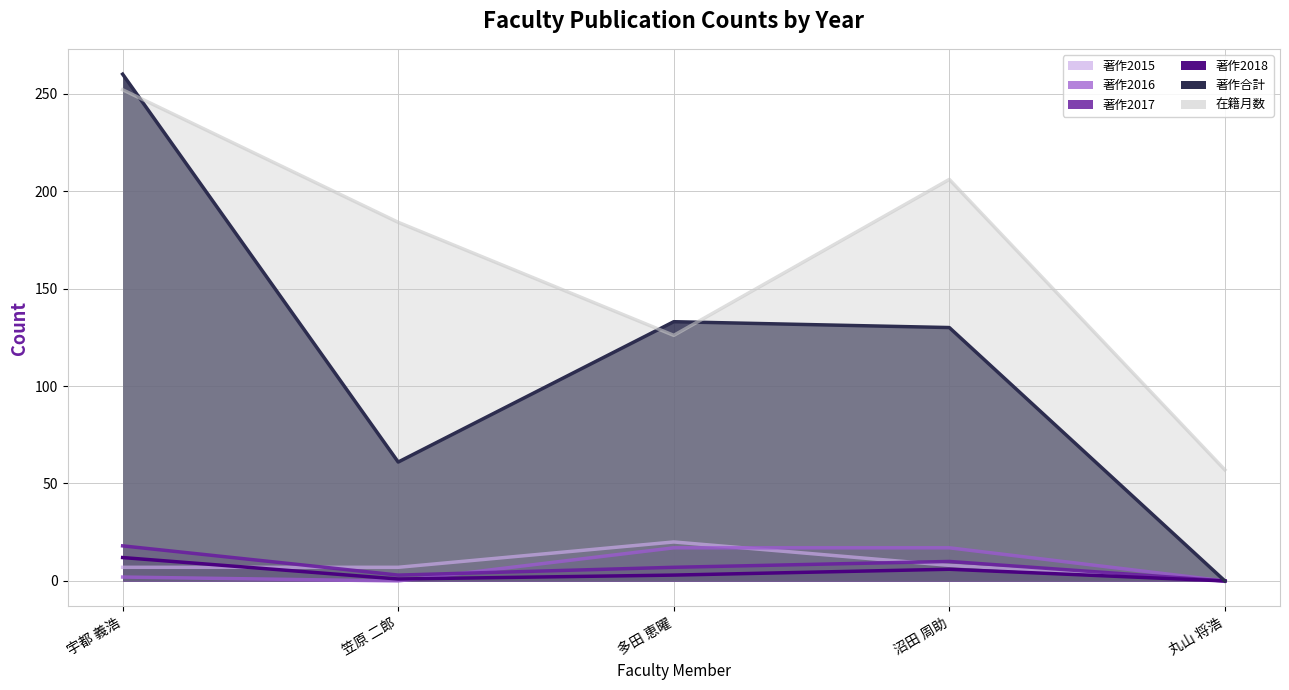

What is the label of the 1st point from the right?

丸山 将浩